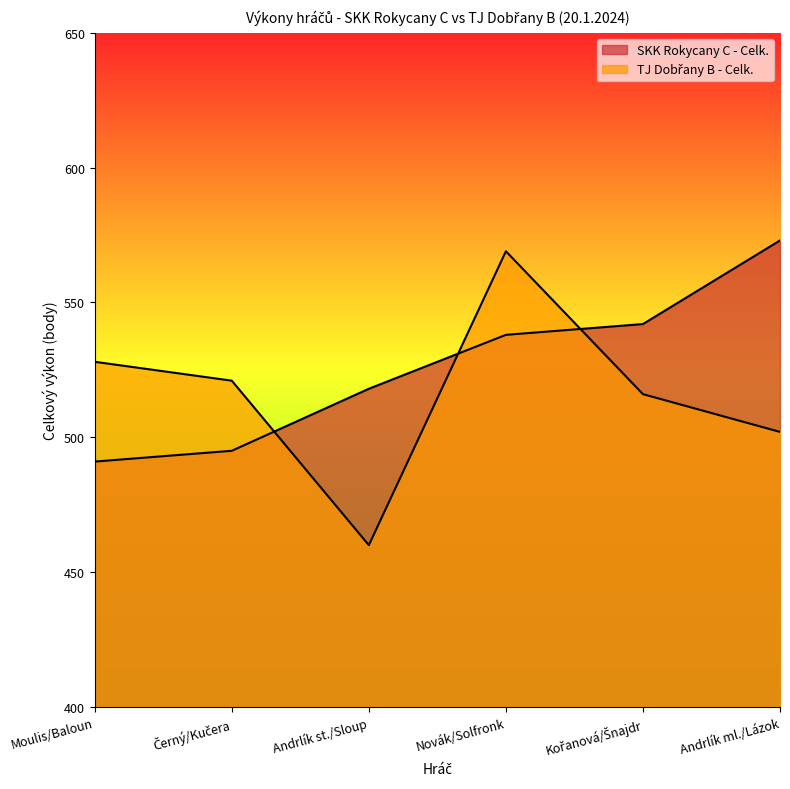

What is the approximate value of TJ Dobřany B - Celk. at Andrlík st./Sloup, to the nearest 5?

460